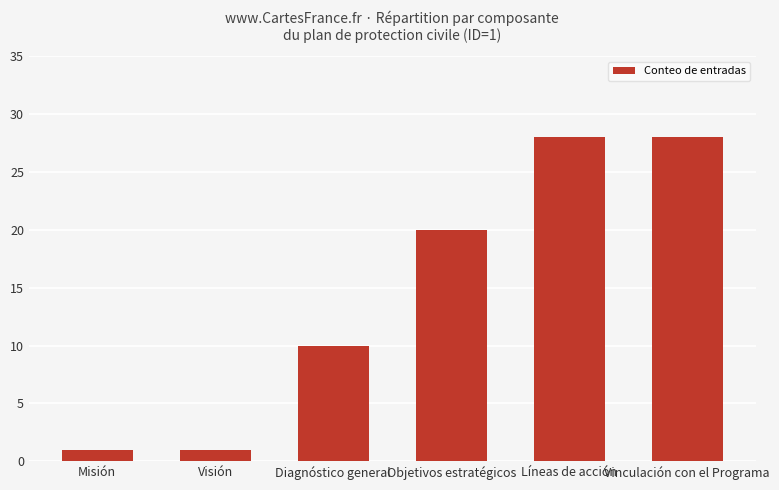

The chart shows a value of 1 at Misión. True or false?

True